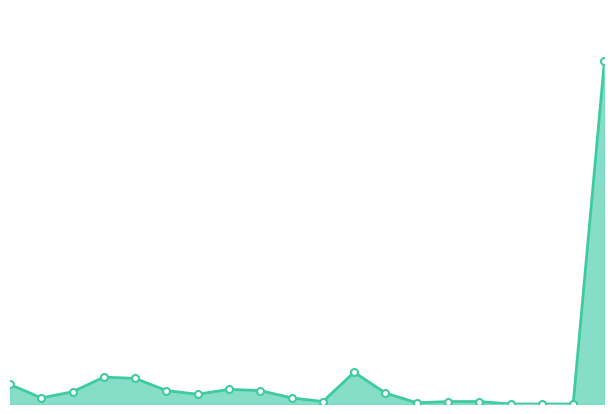

Which label corresponds to the largest value in the chart?

19